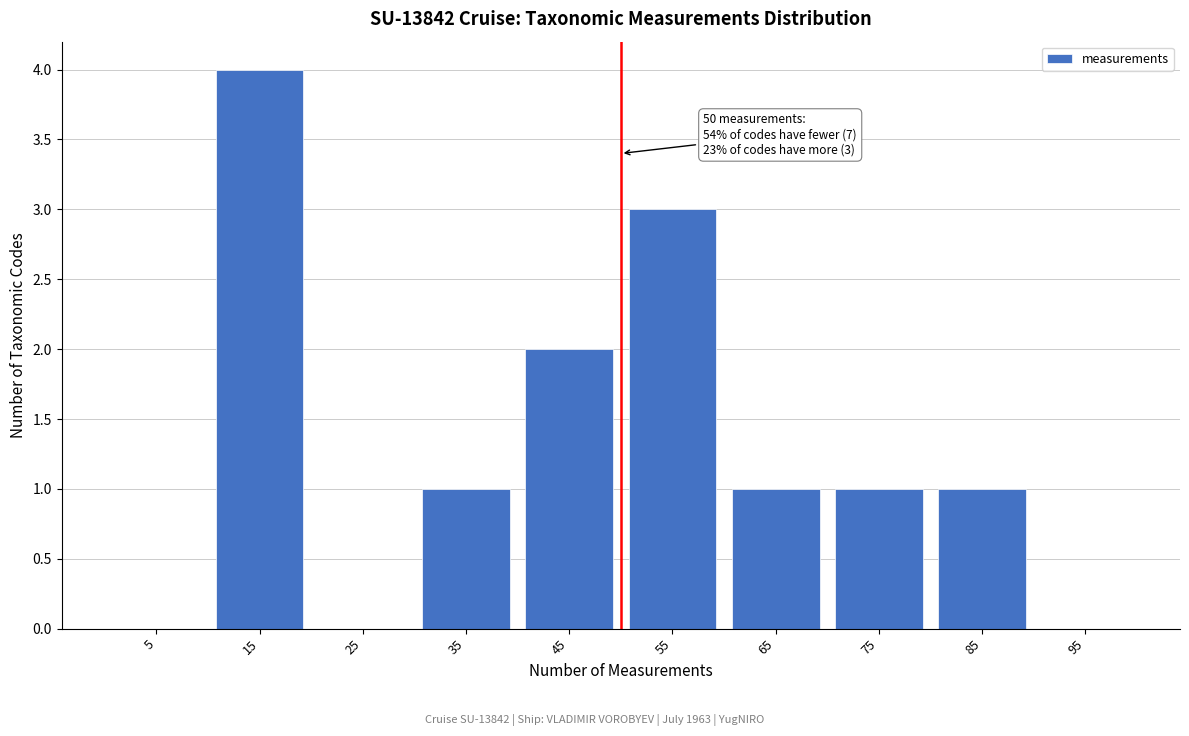

Which range on the x-axis has the tallest bar?

10 to 20